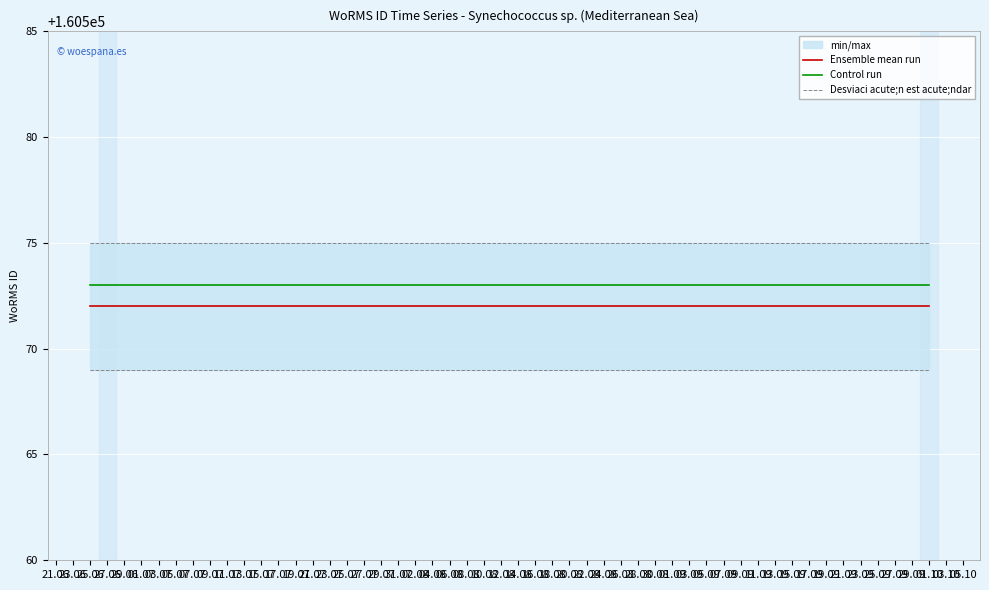

True or false: Ensemble mean run and Desviaci acute;n est acute;ndar intersect in this chart.

False